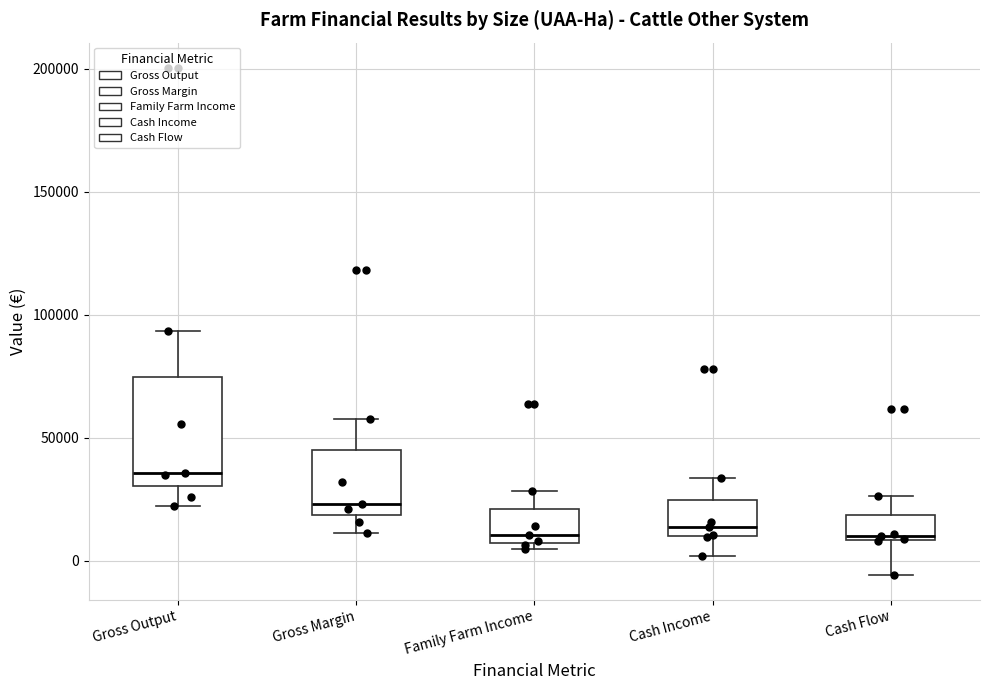

Which box is the tallest, from its lower edge to its upper edge?

Gross Output